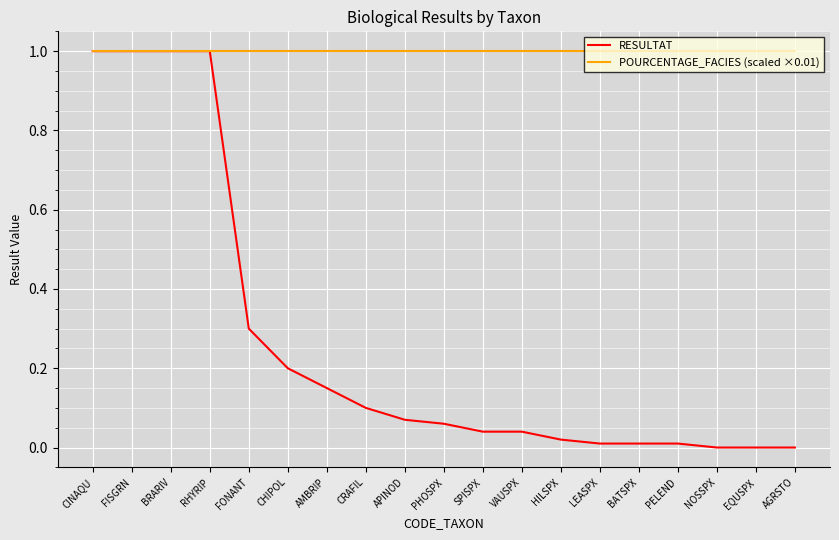

What is the average value of the RESULTAT series?

0.3